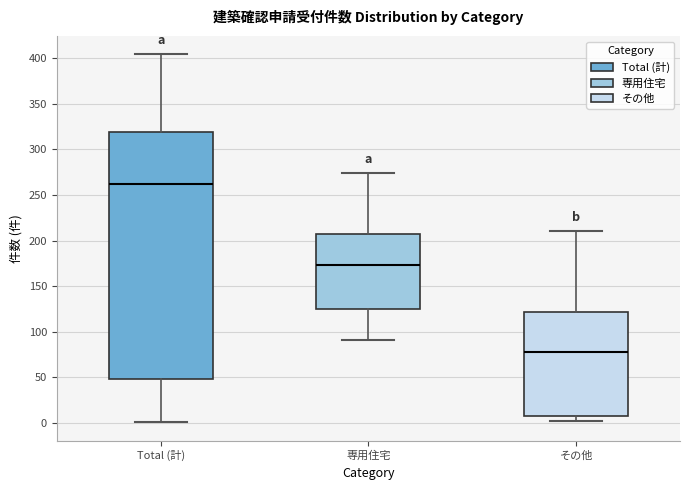

Where does the lower whisker of the box for 専用住宅 end on the y-axis? The values are not printed on the chart, so give them approximately, as read against the axis.

90